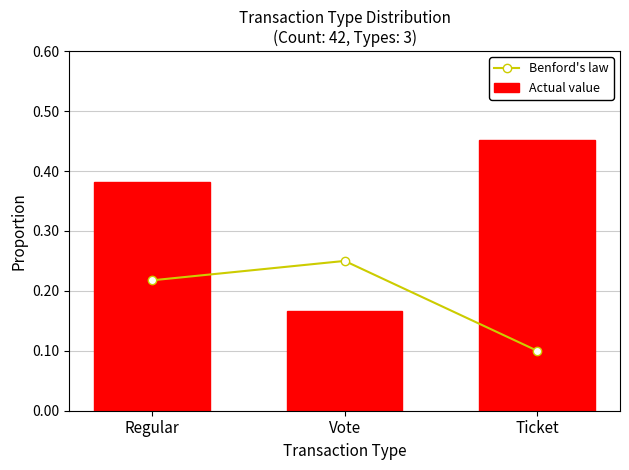

Which category has the highest value in the Actual value series?

Ticket